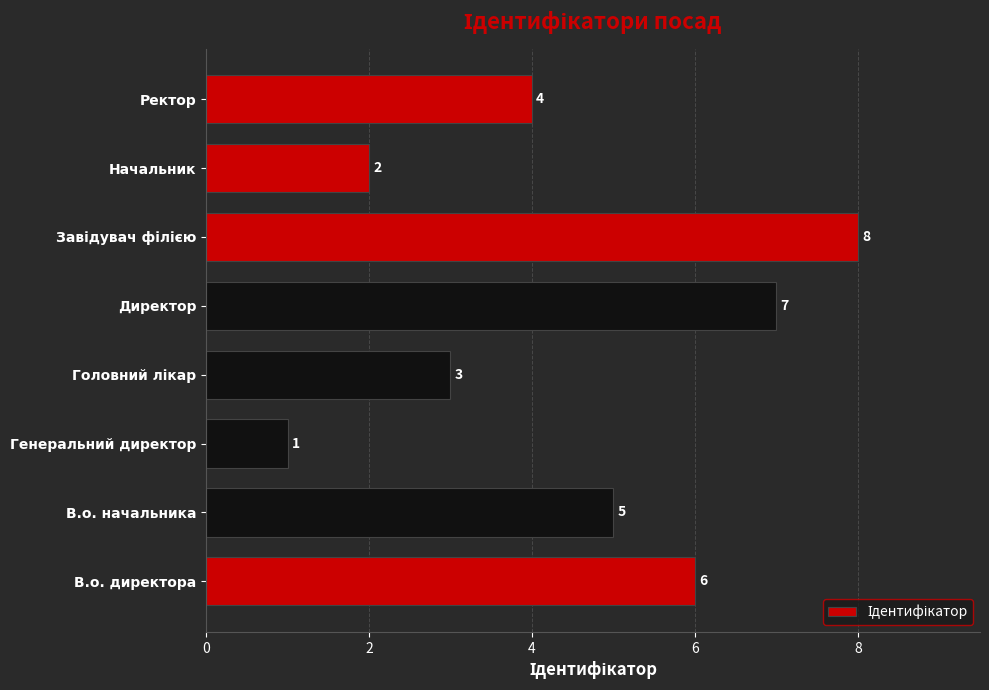

At which category does the chart reach its minimum across all series?

Генеральний директор